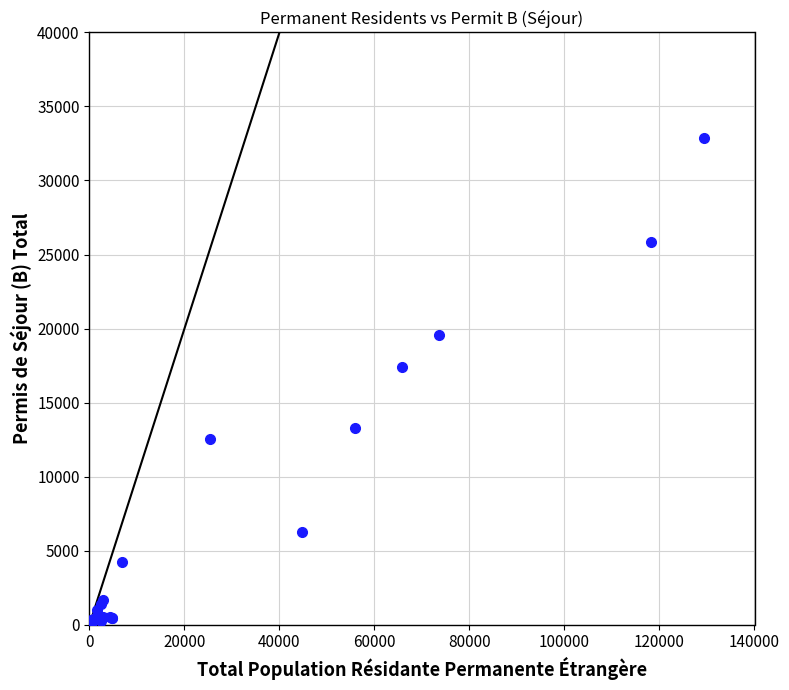

What Y value in the scatter plot is closest to 16432?

17397